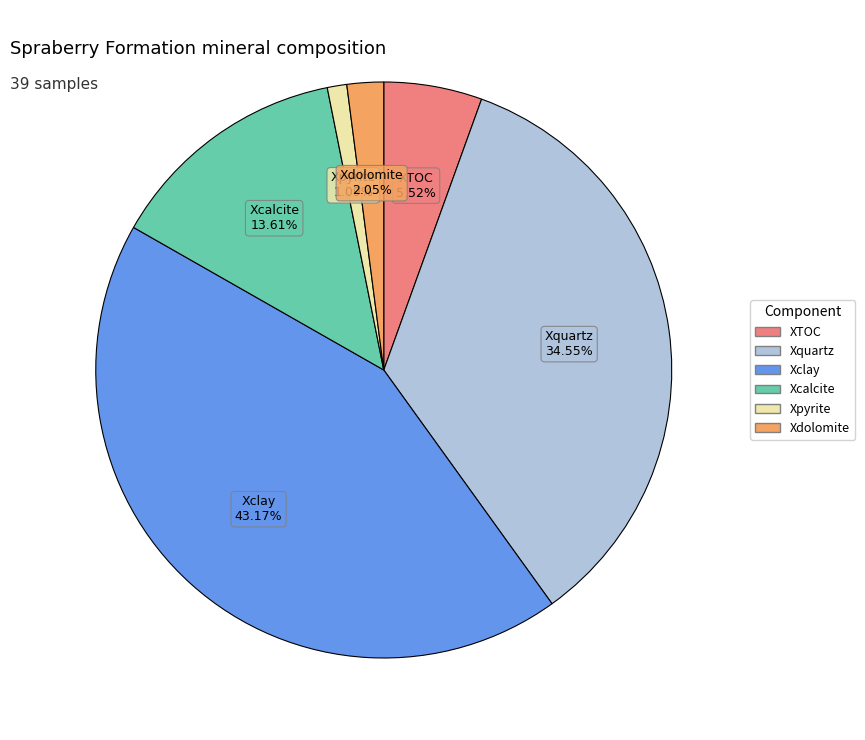

Is there any slice that represents more than half of the pie?

No